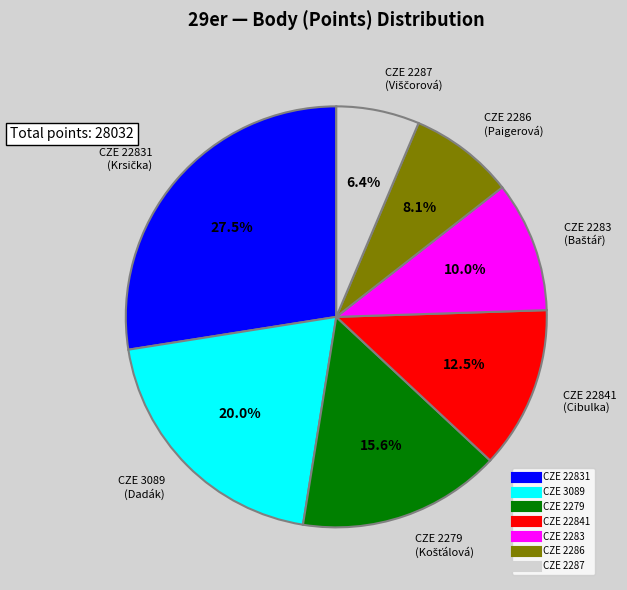

Count the number of slices in the pie.

7